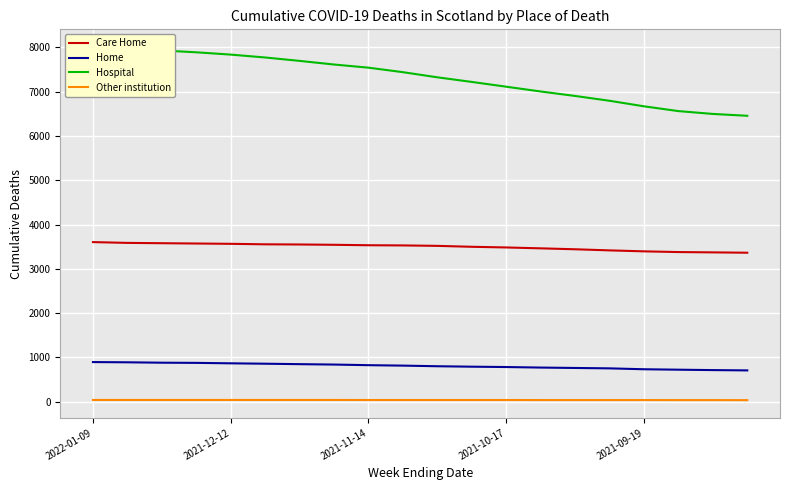

True or false: Other institution and Care Home cross at least once.

False